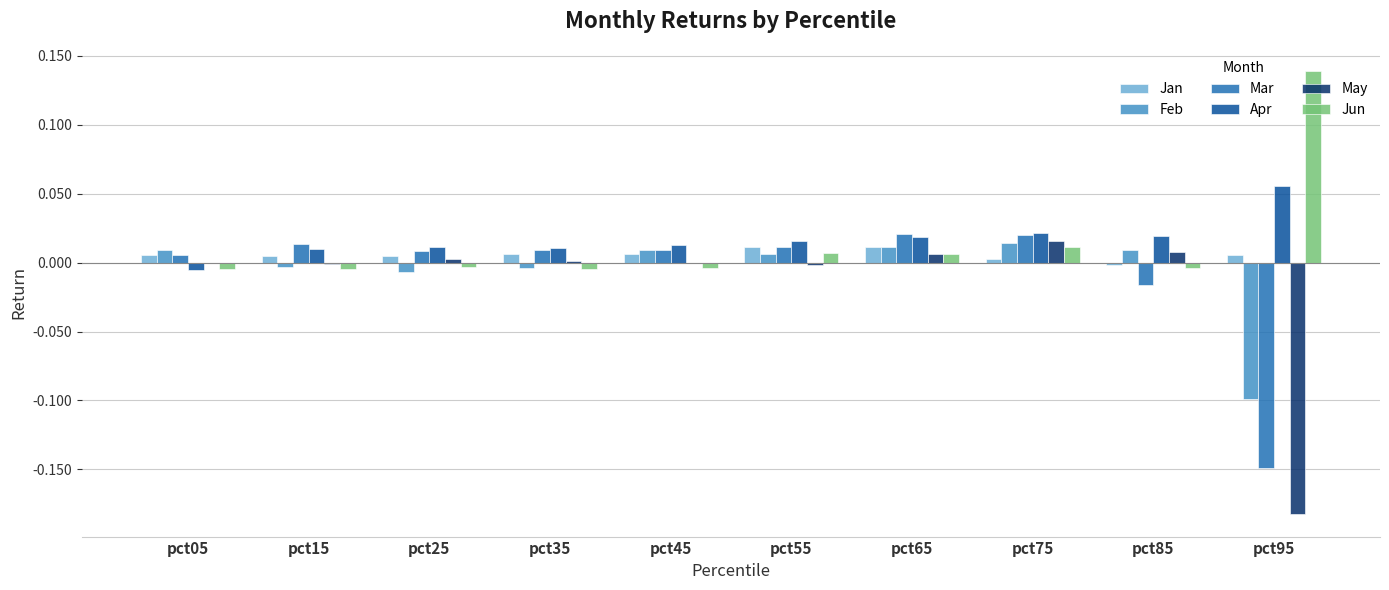

Between pct05 and pct95, which series saw the biggest shift?

May